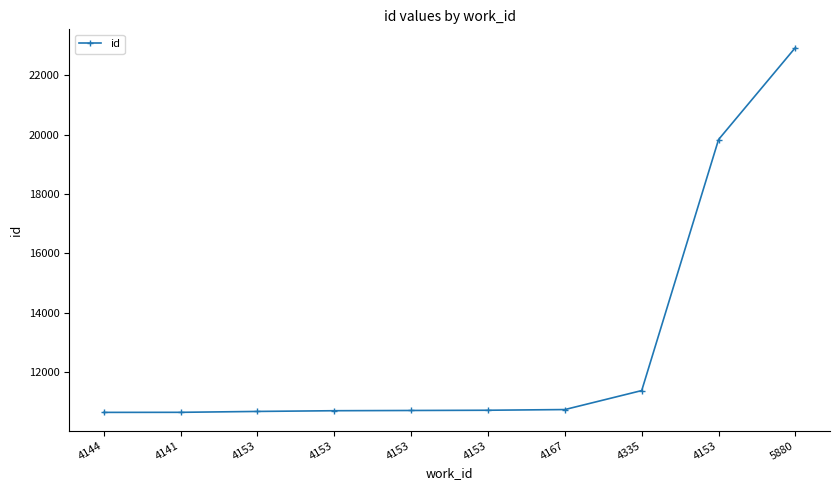

What is the difference between the values at 4335 and 4167?

639